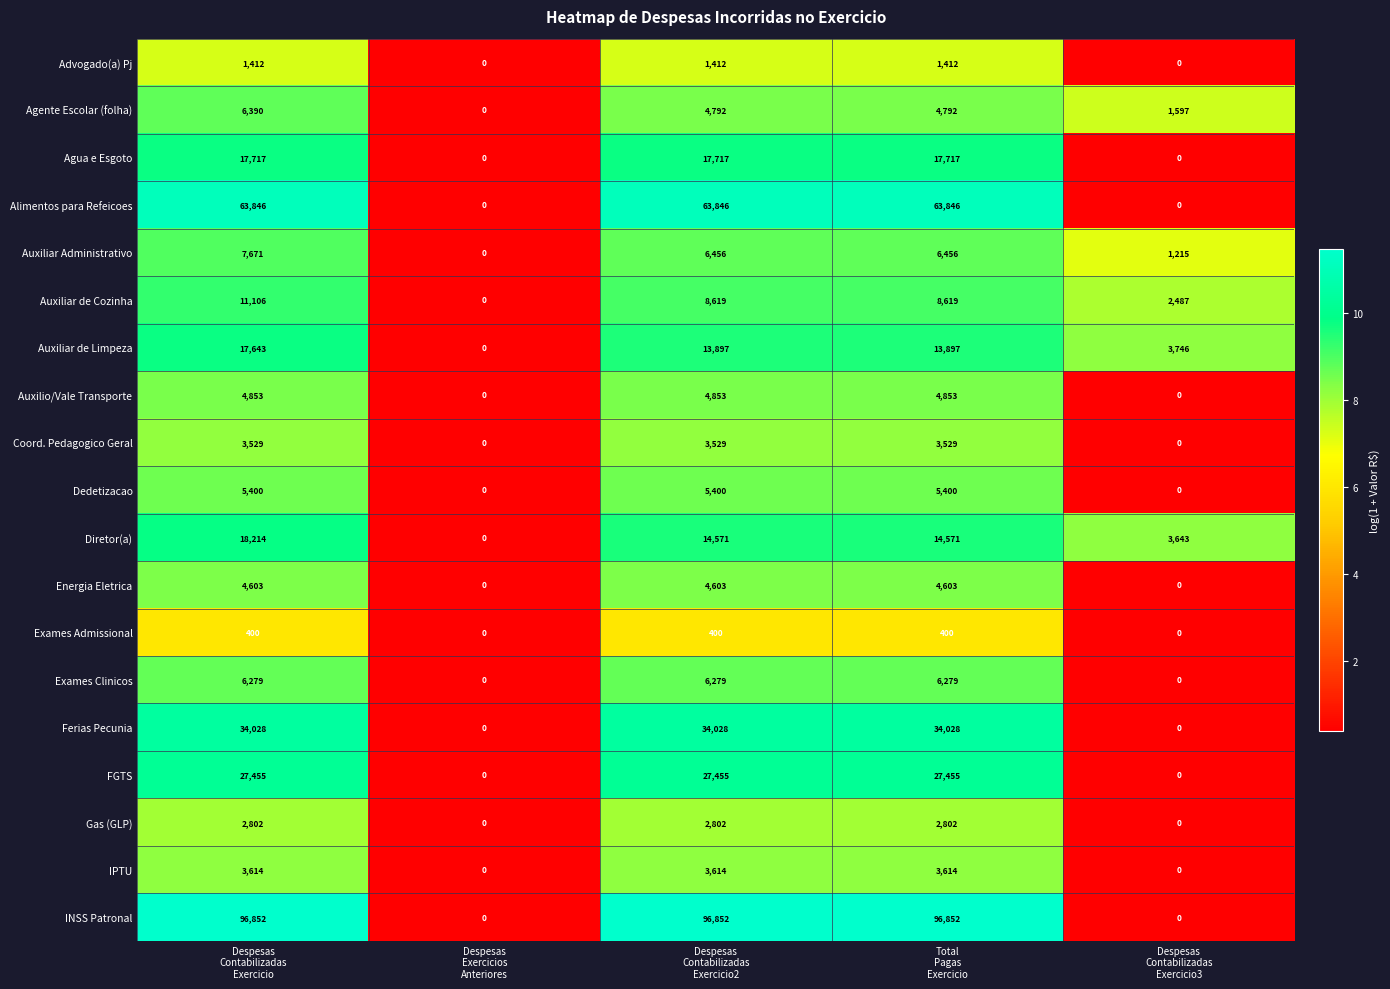

What is the difference between the second highest and second lowest values in the Advogado(a) Pj series?

1412